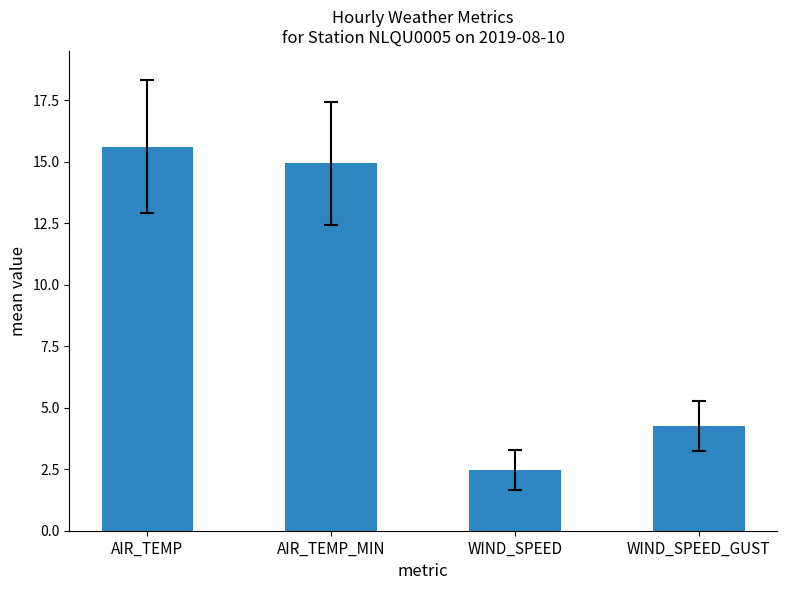

What is the value of the 3rd bar from the left?

2.5